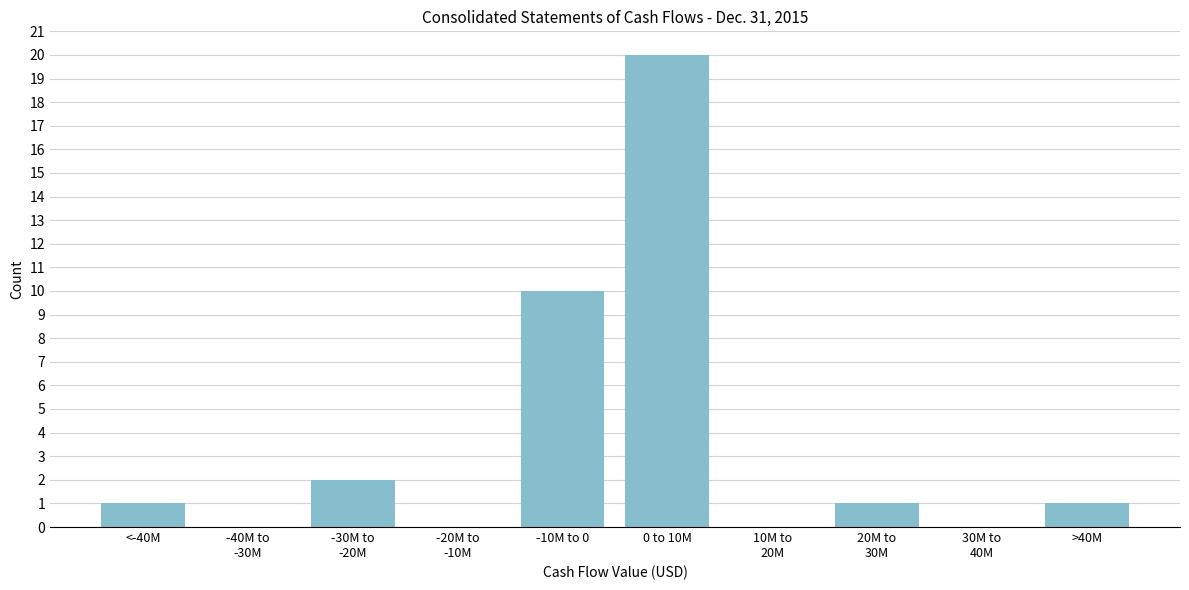

What is the sum of all values?

35